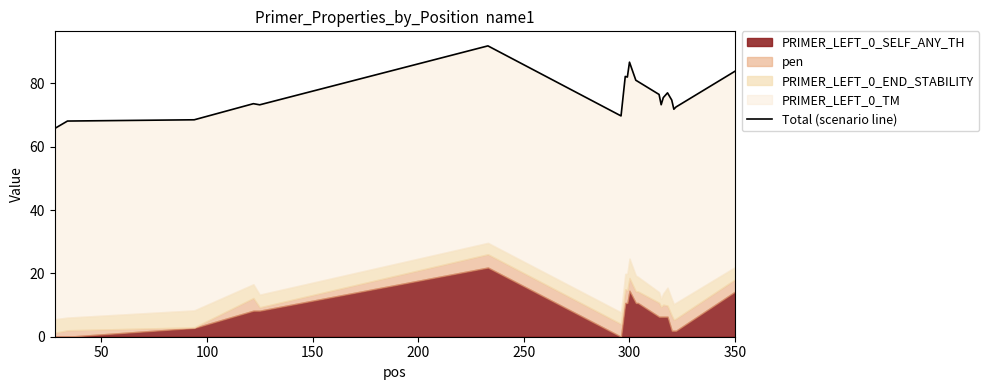

How many data points are above 75?

10